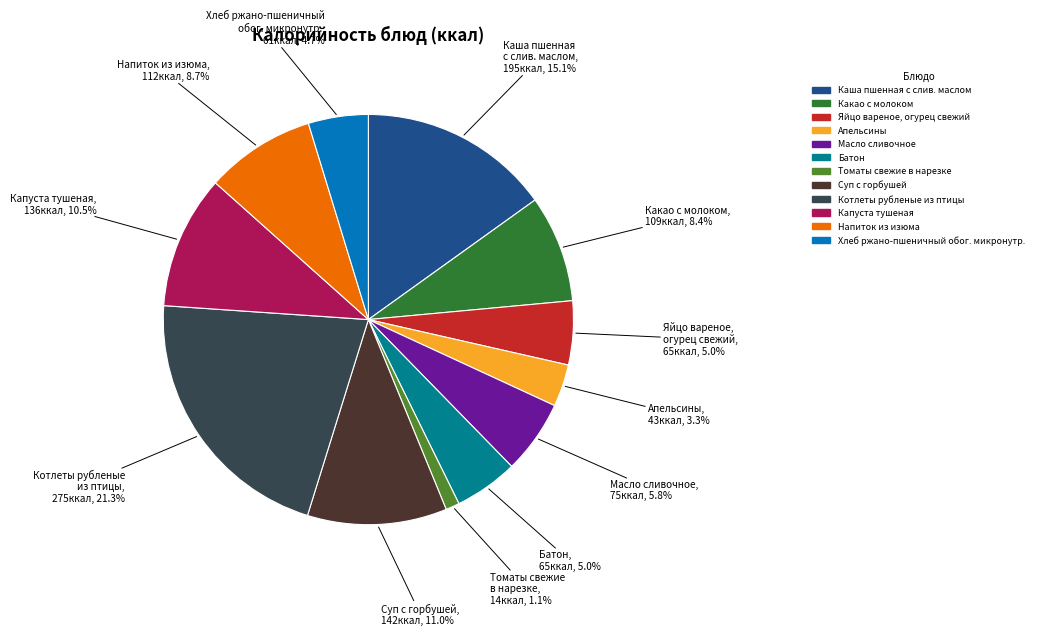

True or false: Масло сливочное accounts for 6% of the total.

True